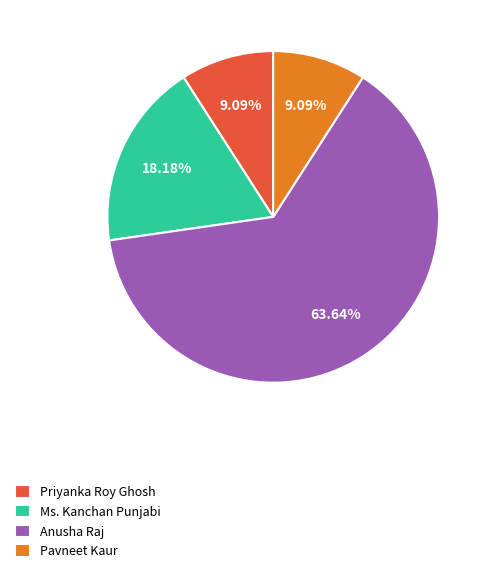

To the nearest percent, what is the difference between the Ms. Kanchan Punjabi and Pavneet Kaur slice percentages?

9%